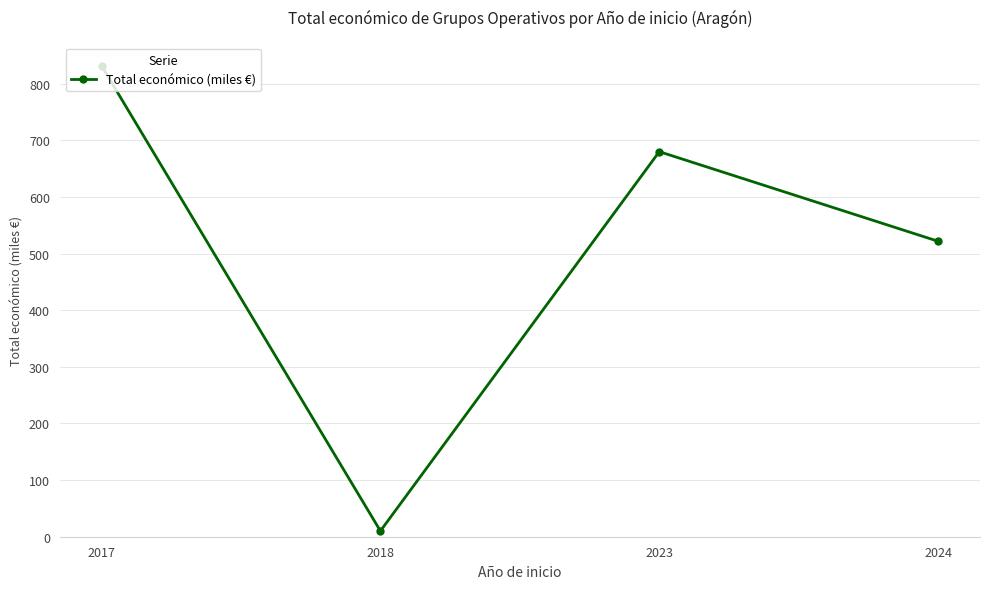

Is it true that the value at 2024 is 871.3?

False